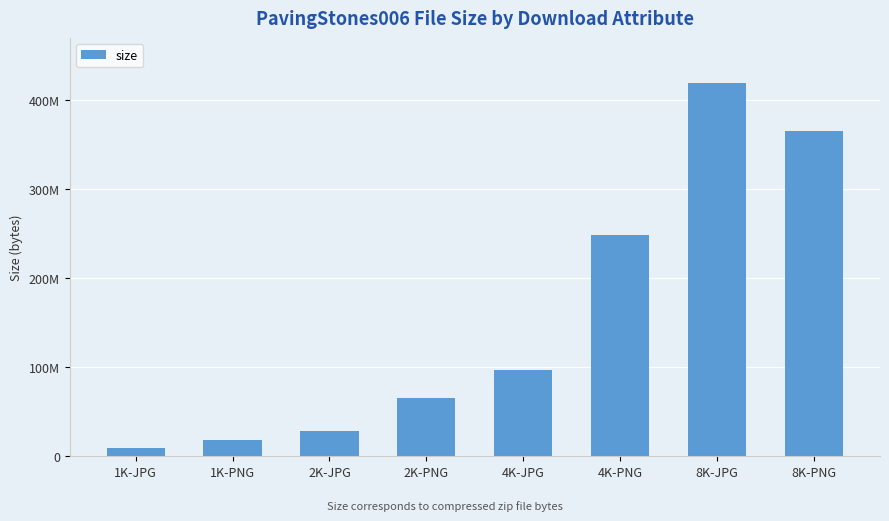

Does the chart contain any negative values?

No